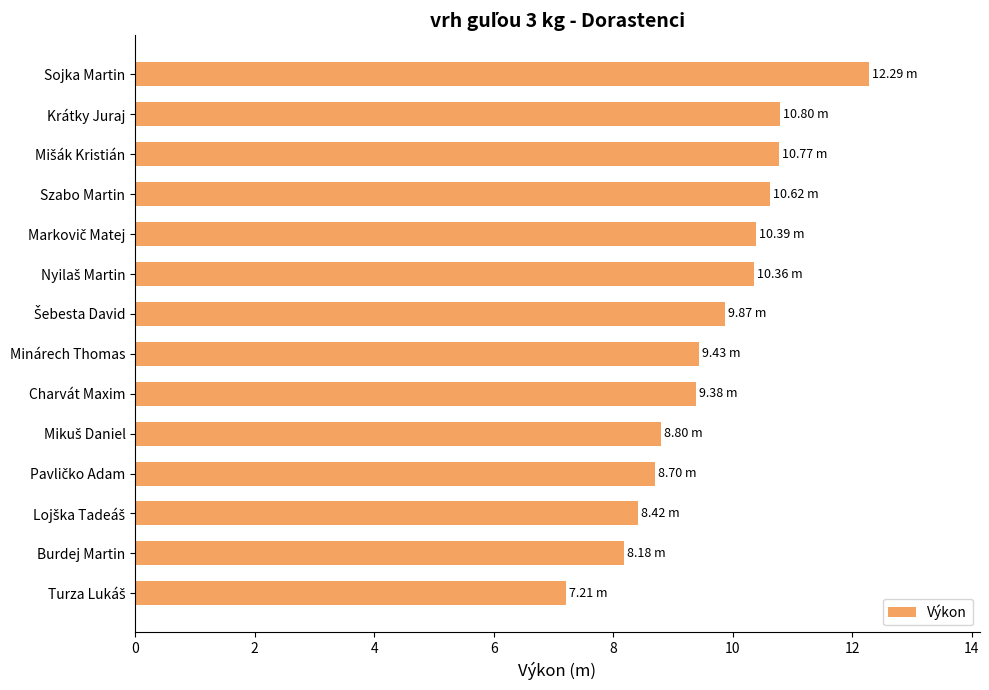

What is the average value?

9.7